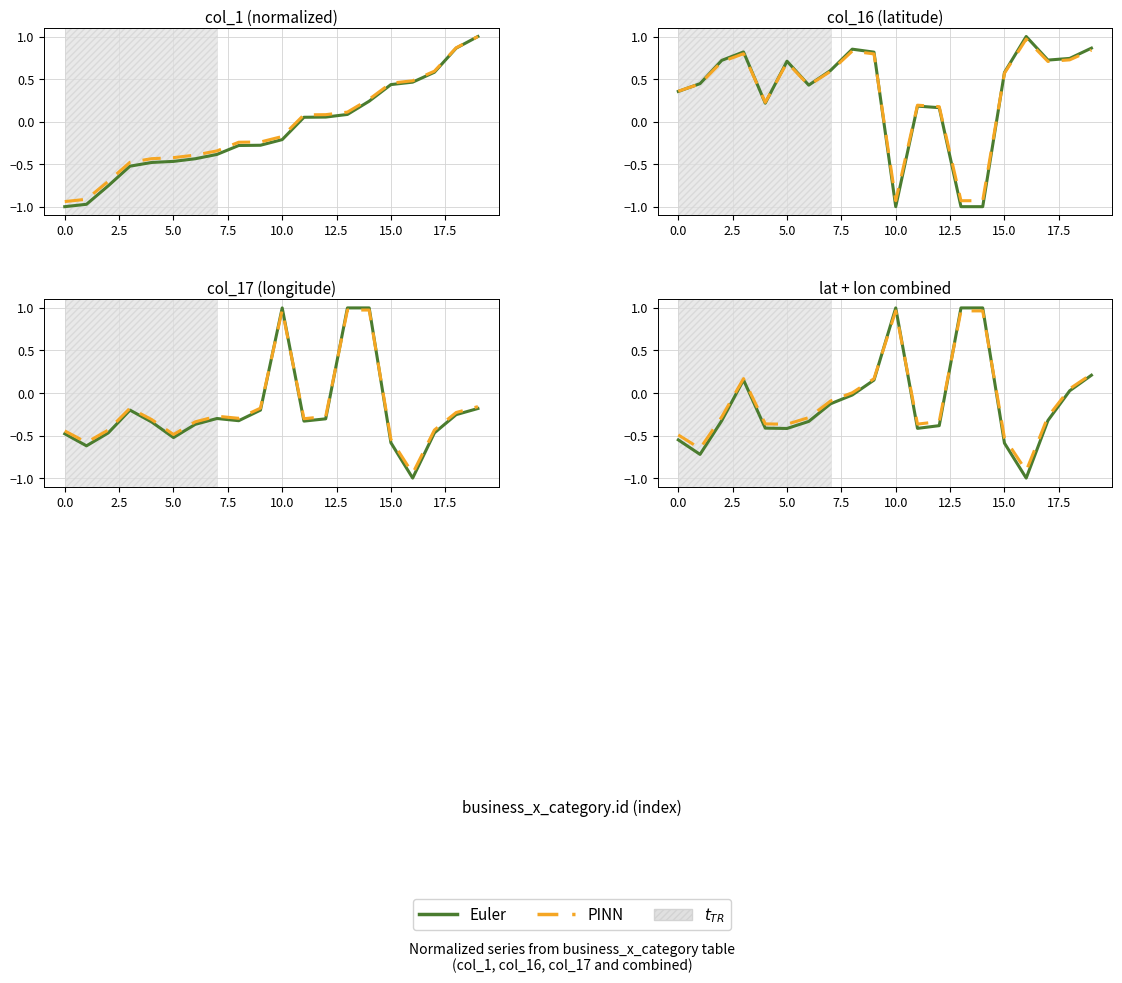

What is the sum of the Euler values at 15 and 2.5?

-0.3